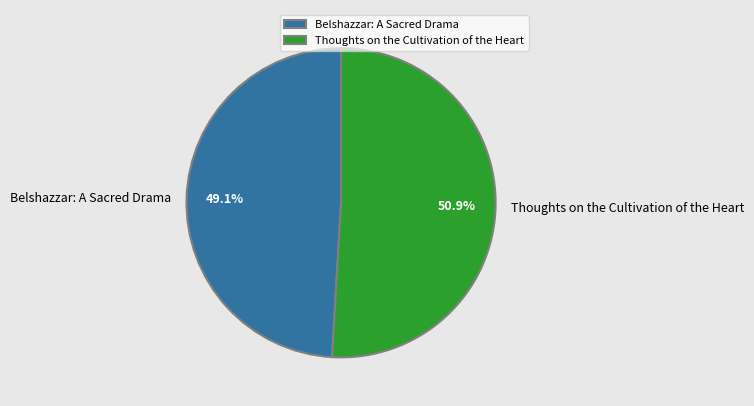

Approximately how many times larger is the value at Belshazzar: A Sacred Drama compared to Thoughts on the Cultivation of the Heart?

1.0